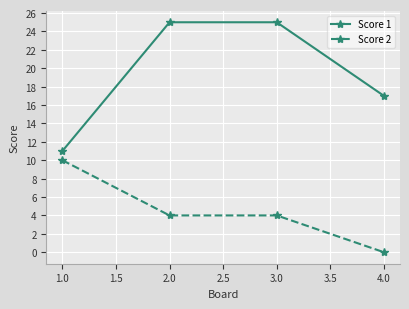

Does the chart display data point markers on the line(s)?

Yes